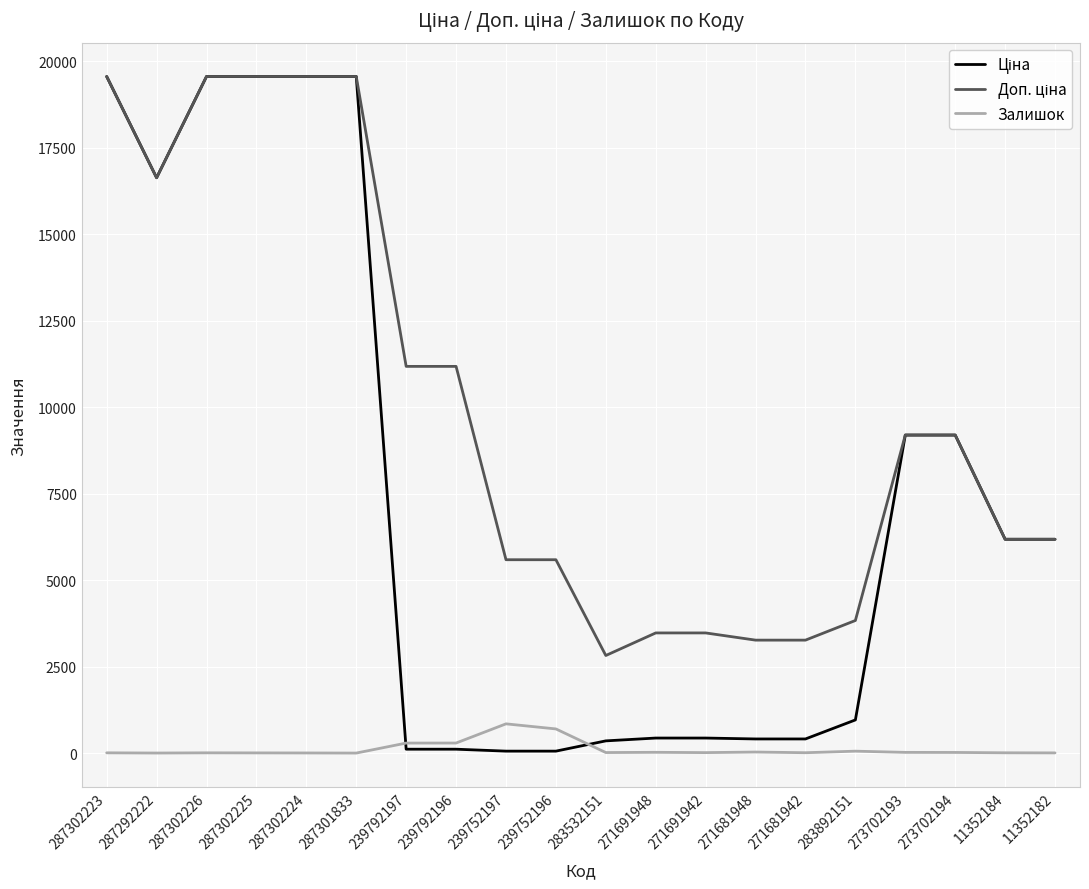

At how many categories does at least one series exceed 13238?

6